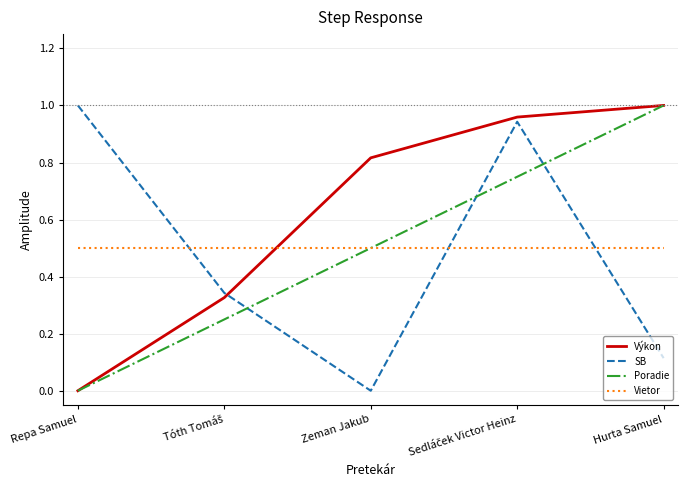

What value does the Vietor series have at Hurta Samuel?

0.5